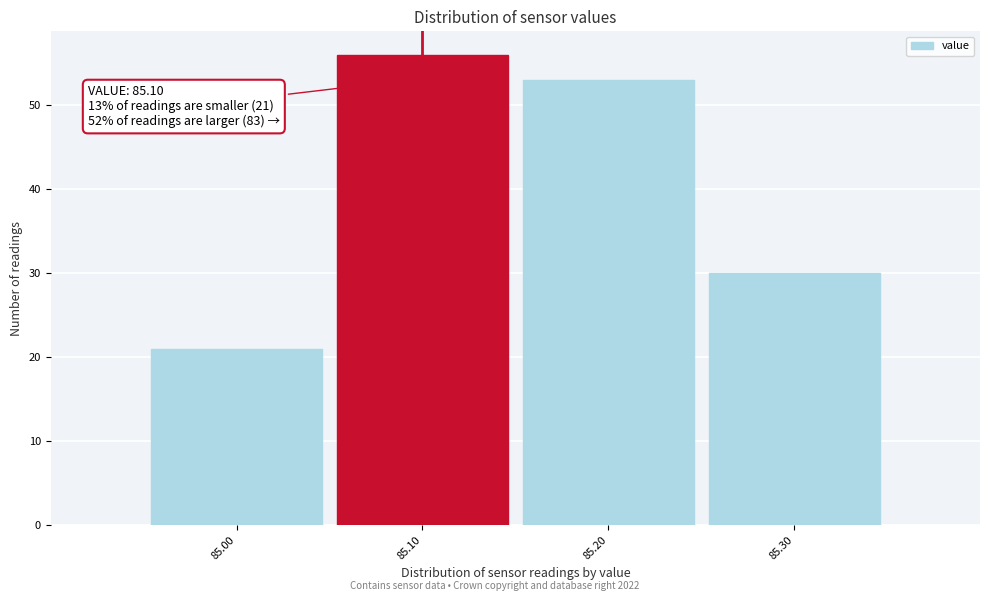

Over which range of the x-axis is the bar tallest?

85.05 to 85.15